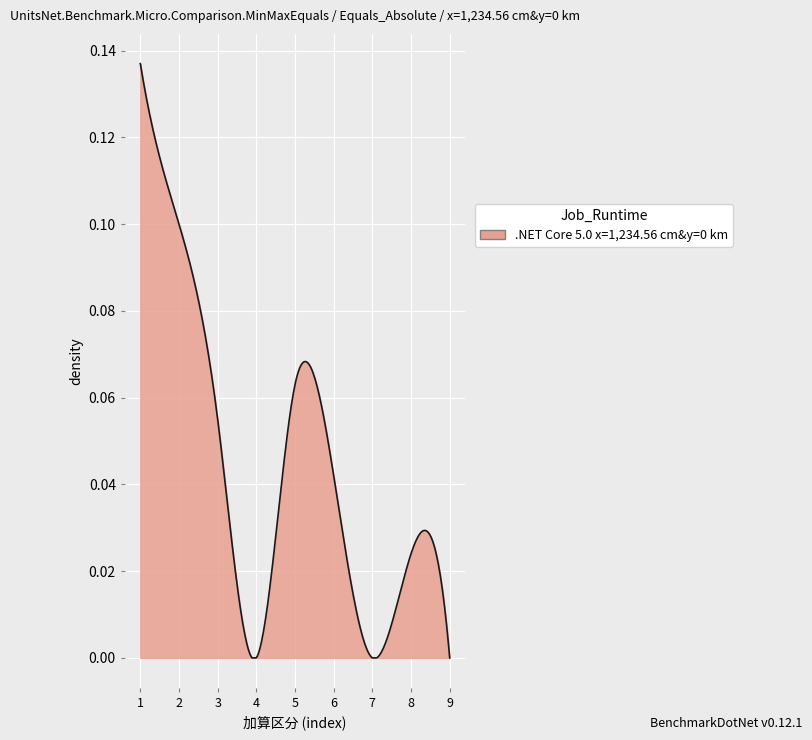

What is the greatest value displayed?

0.1